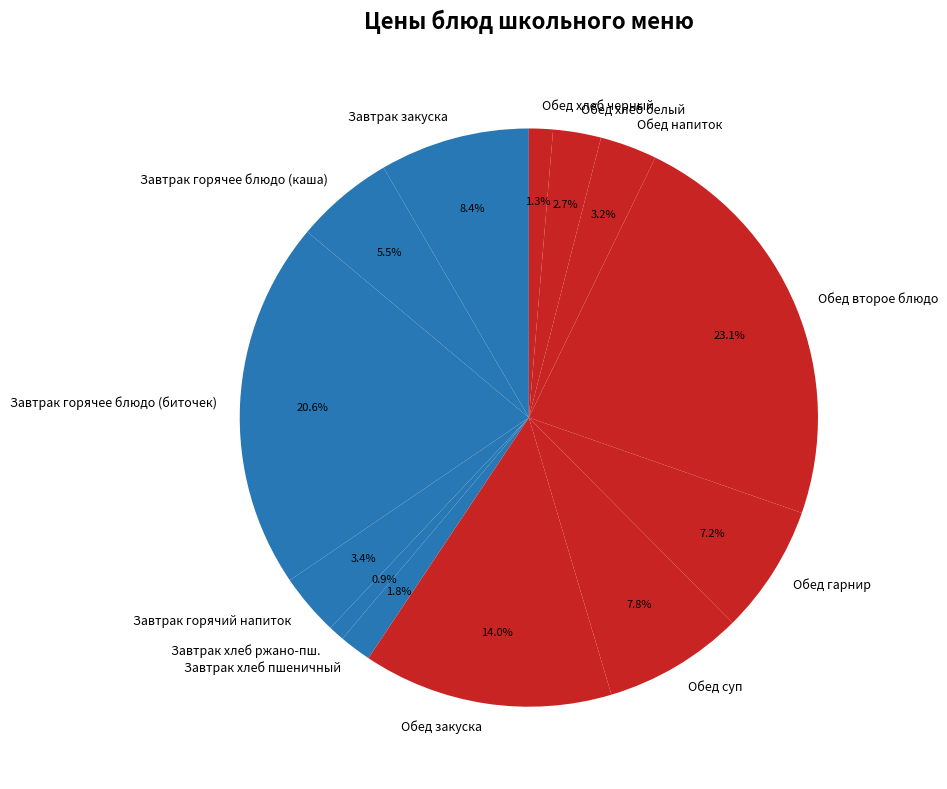

Combined, do Завтрак закуска and Обед гарнир account for over 50%?

No